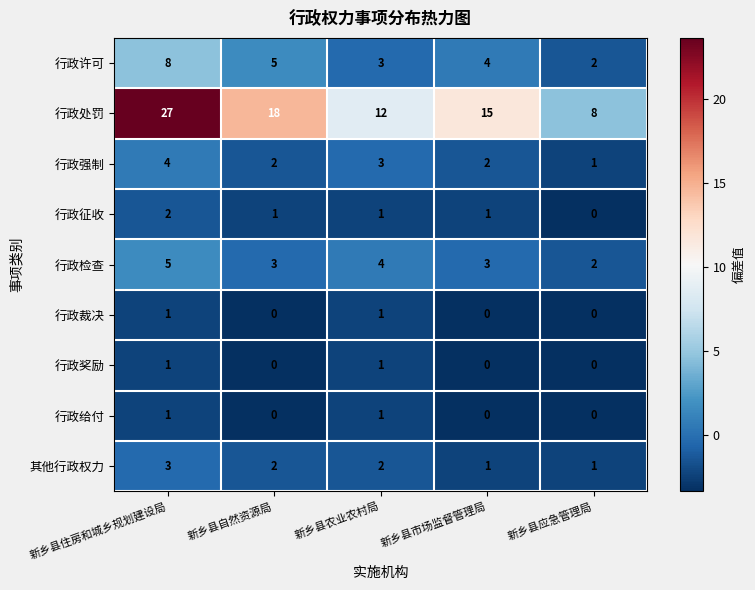

Is it true that 行政许可 equals 14 at 新乡县住房和城乡规划建设局?

False